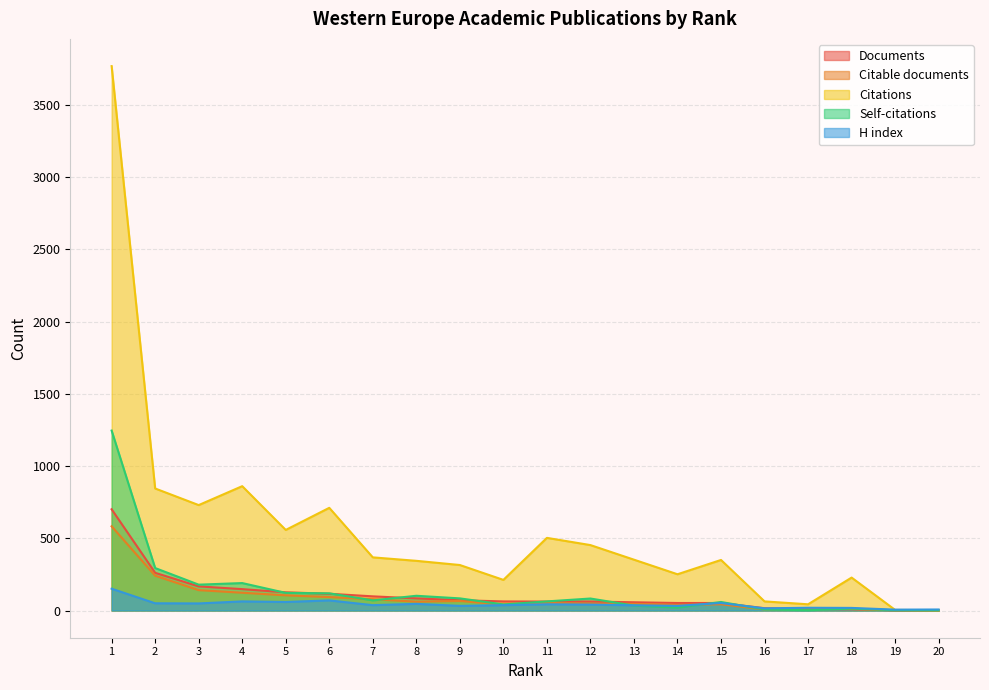

How many times do H index and Documents cross each other?

1